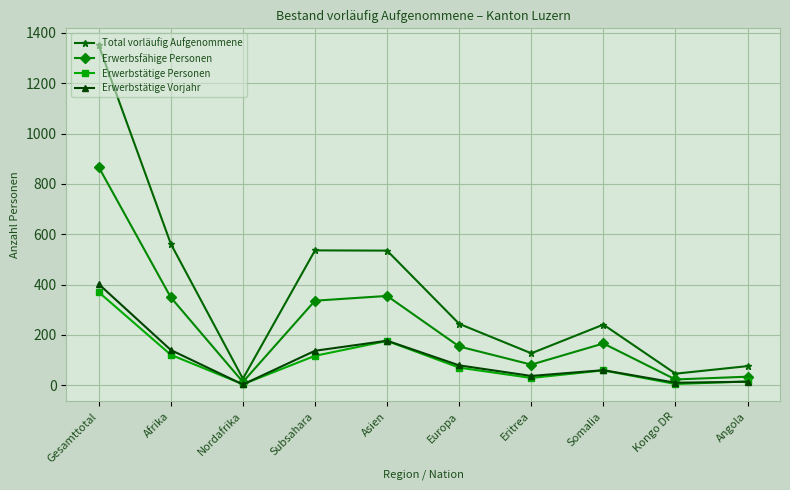

What is the spread (max minus min) of values at Europa?

174